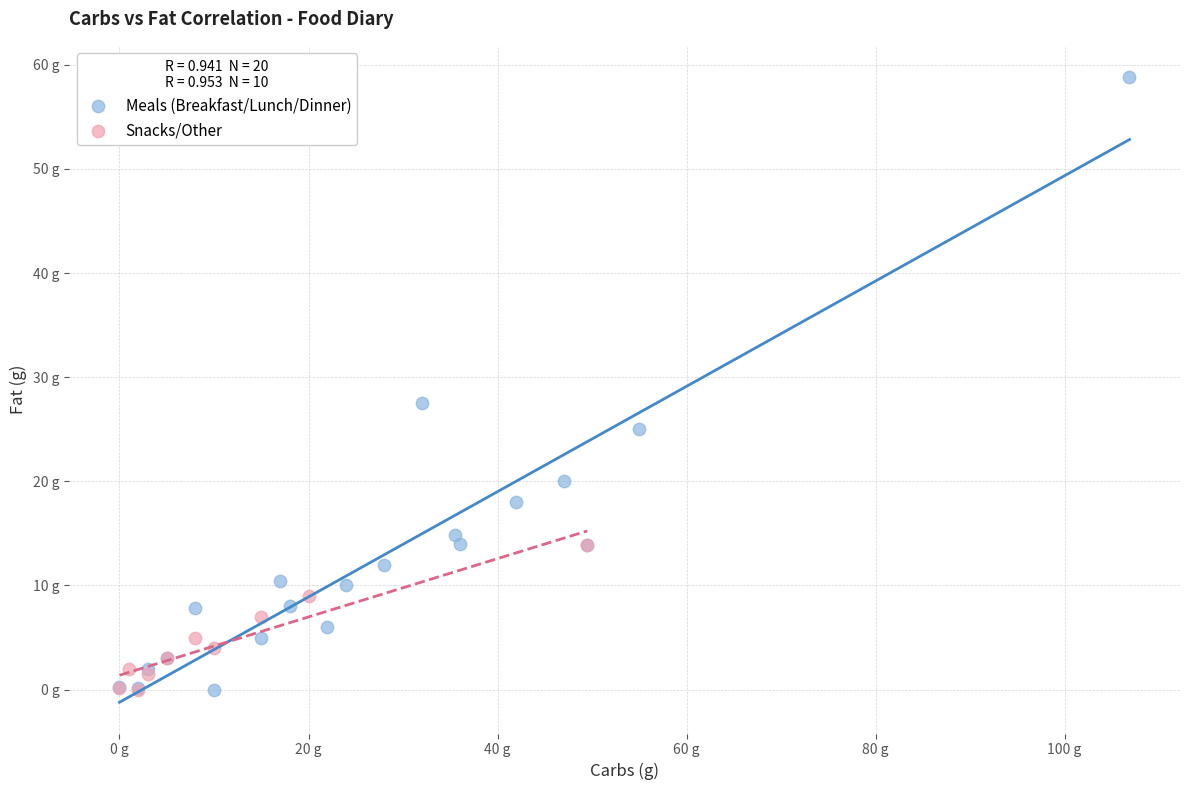

What are all the series names shown in the legend?

Meals (Breakfast/Lunch/Dinner), Snacks/Other